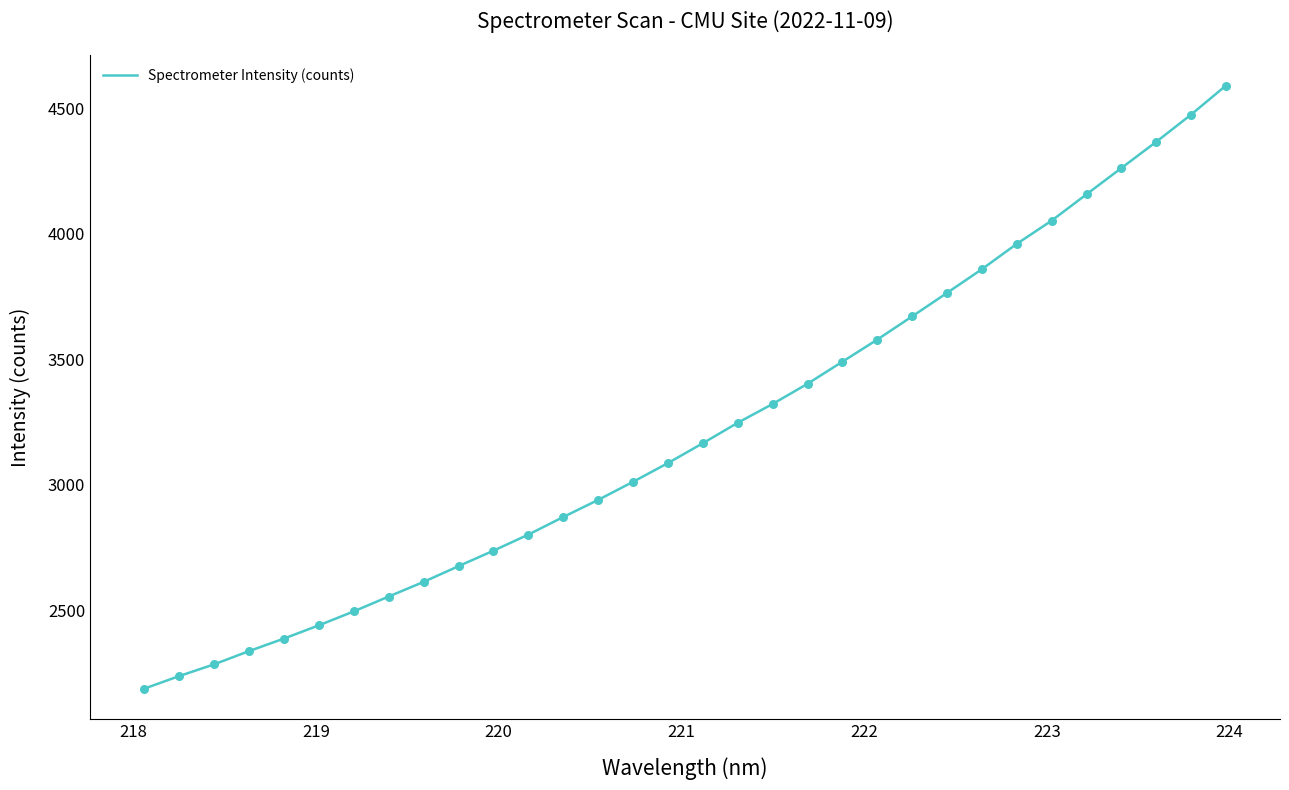

What is the difference between the maximum and minimum values?

2402.6